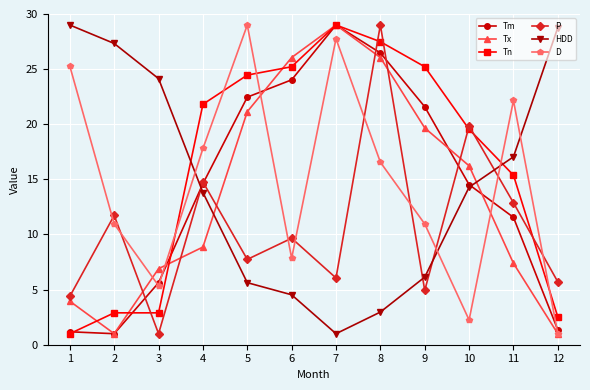

The value of P at 8 is 17.9. True or false?

False